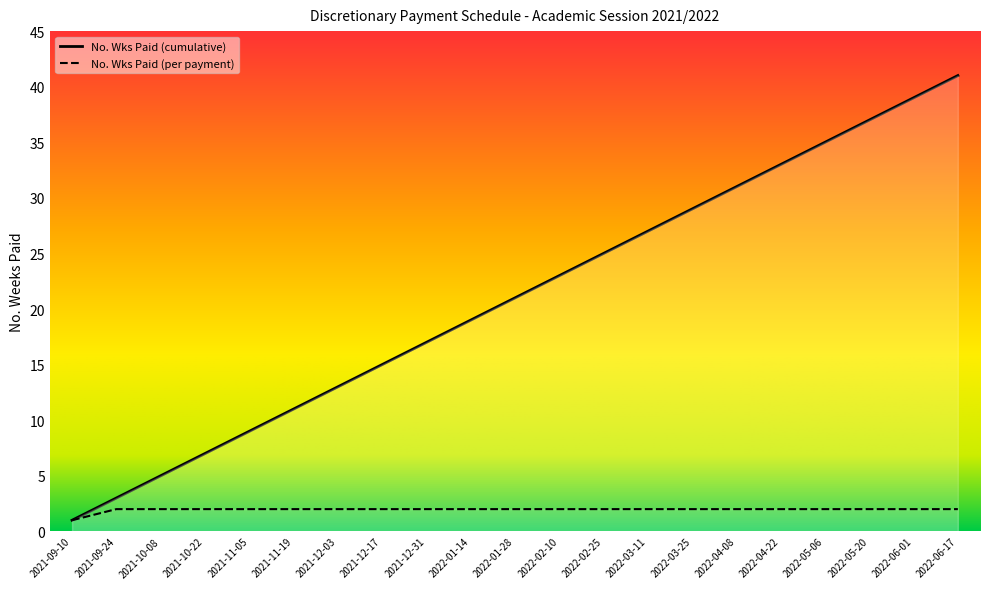

What is the label of the 9th point from the right?

2022-02-25